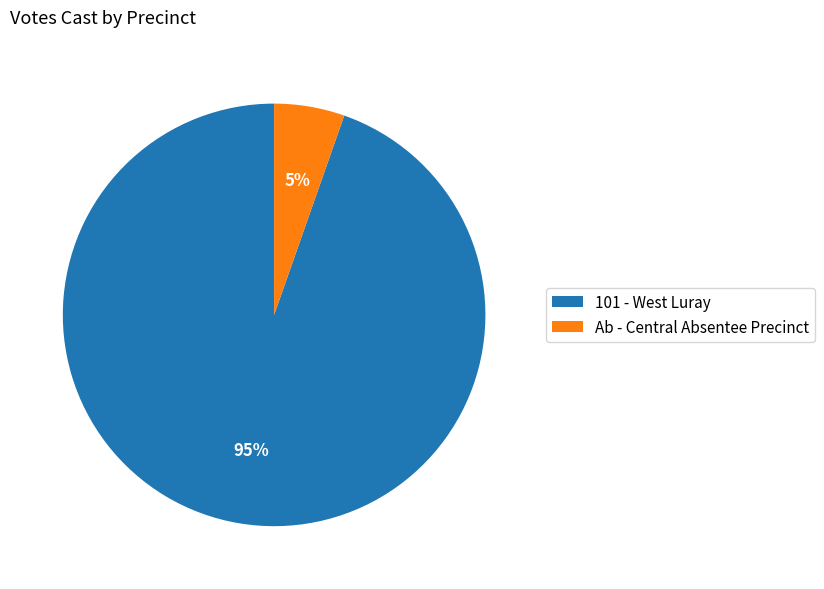

The Ab - Central Absentee Precinct slice represents 5% of the pie. True or false?

True